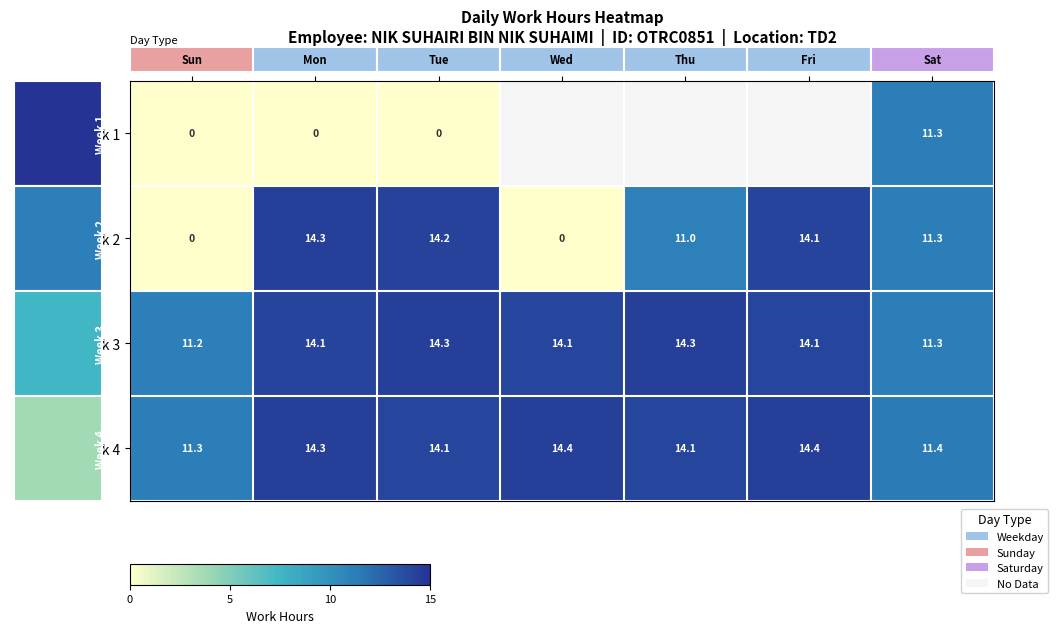

What is the approximate value of Week 3 at Mon?

14.1